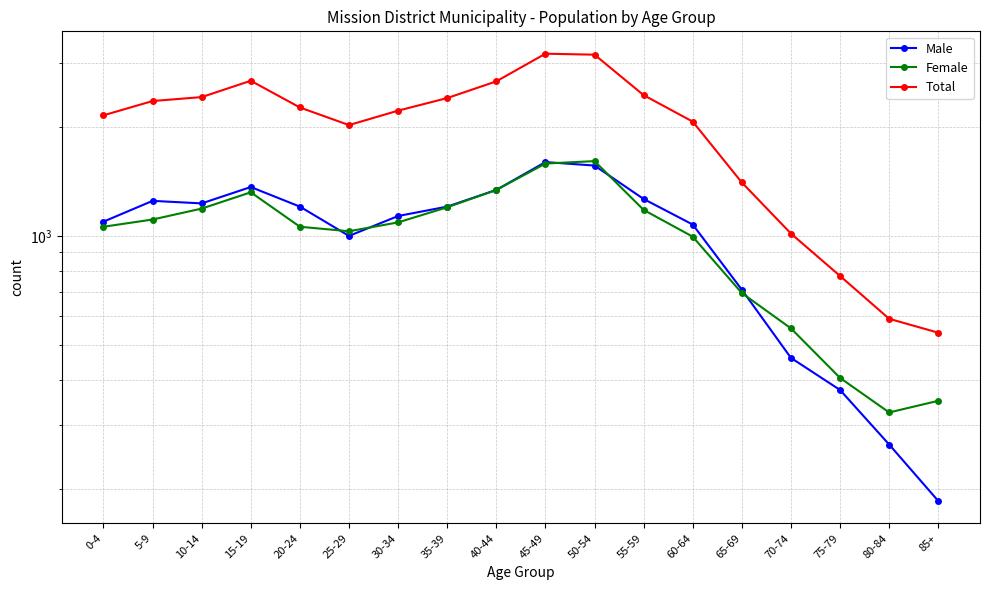

Between 15-19 and 65-69, which is larger?

15-19